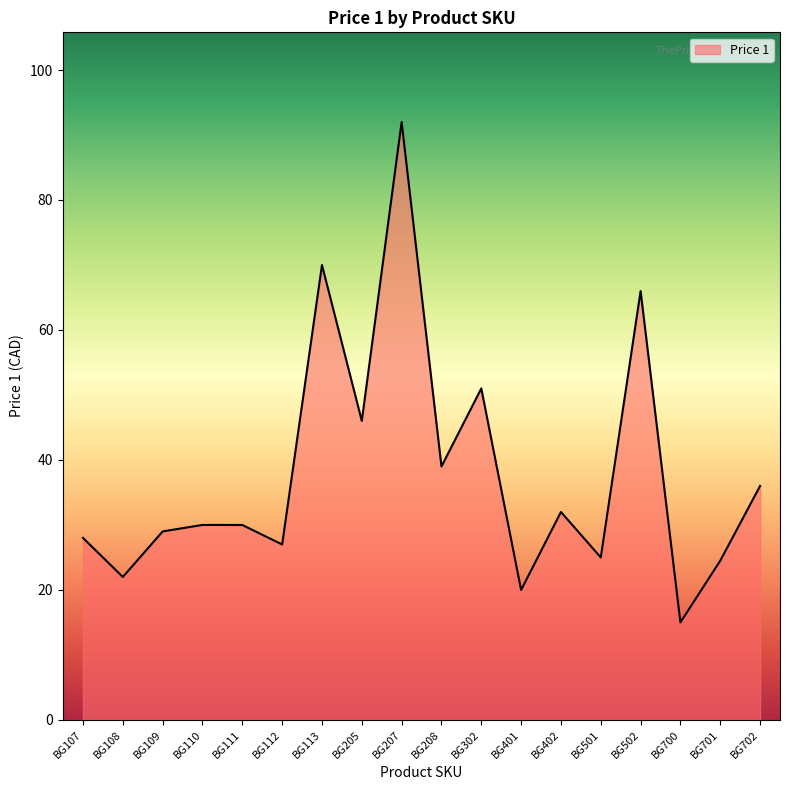

Is it true that the value at BG701 is 24.5?

True